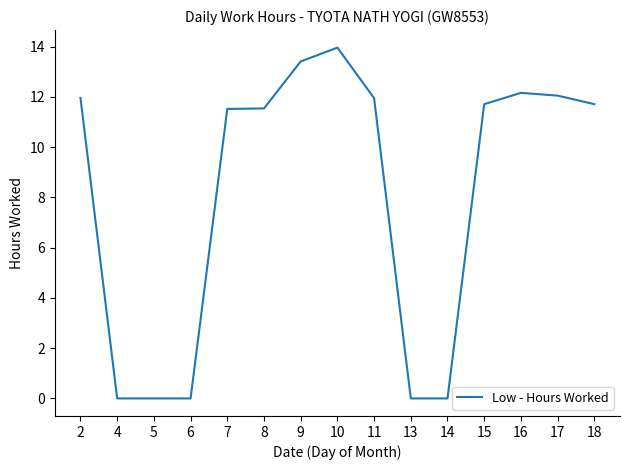

True or false: the data shows 9.3 at 6.

False